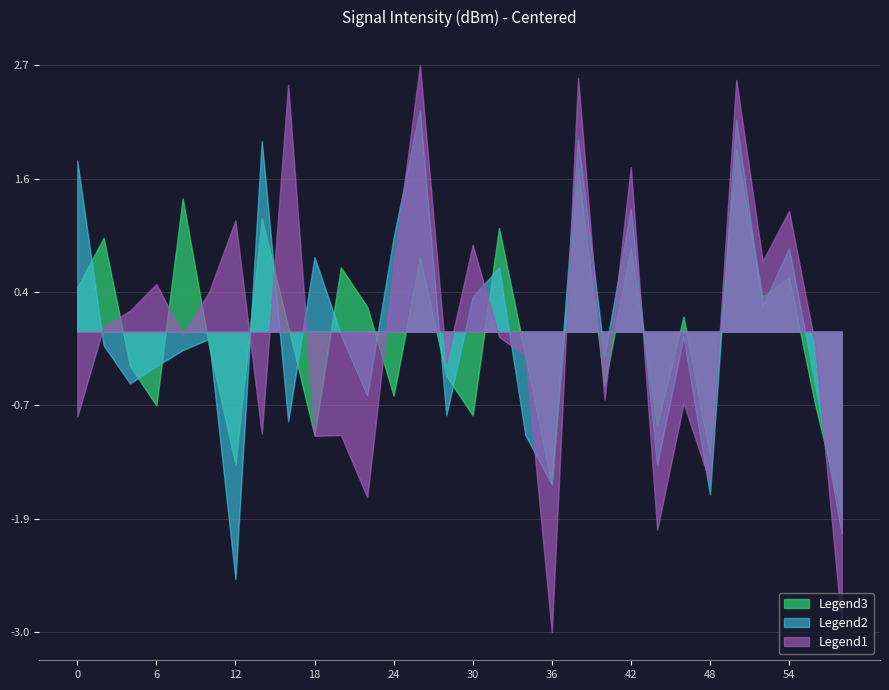

Which series has the largest range (max minus min)?

Legend1